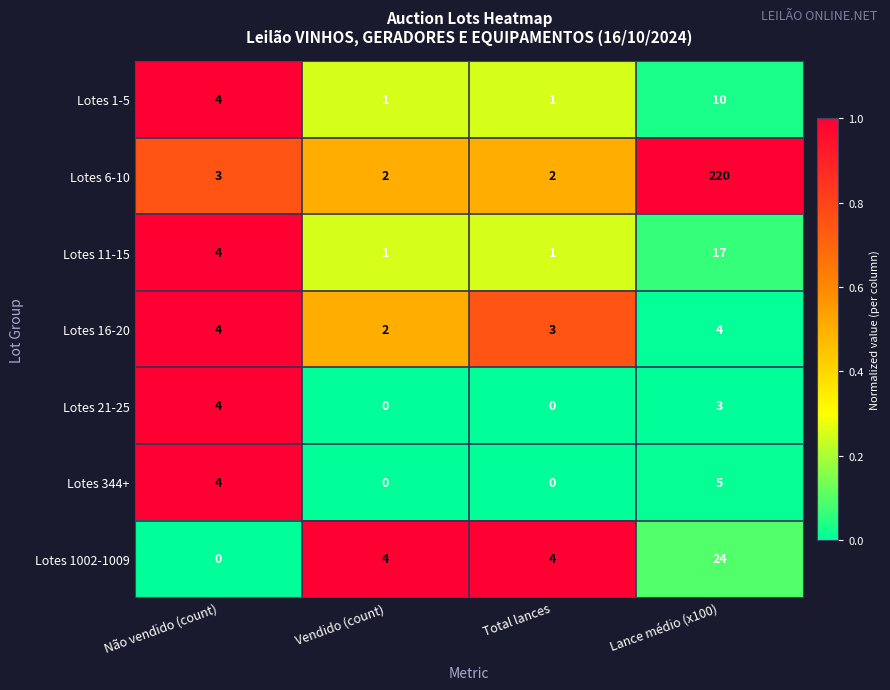

What is the highest value of the Lotes 11-15 series?

17